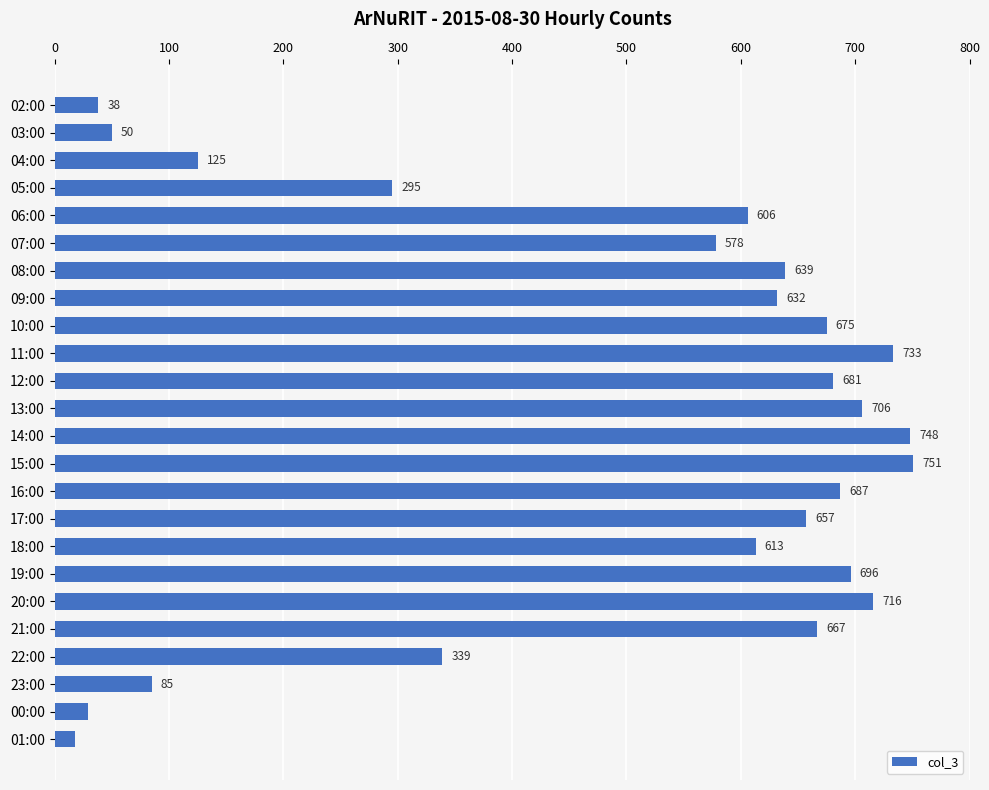

What is the greatest value displayed?

751